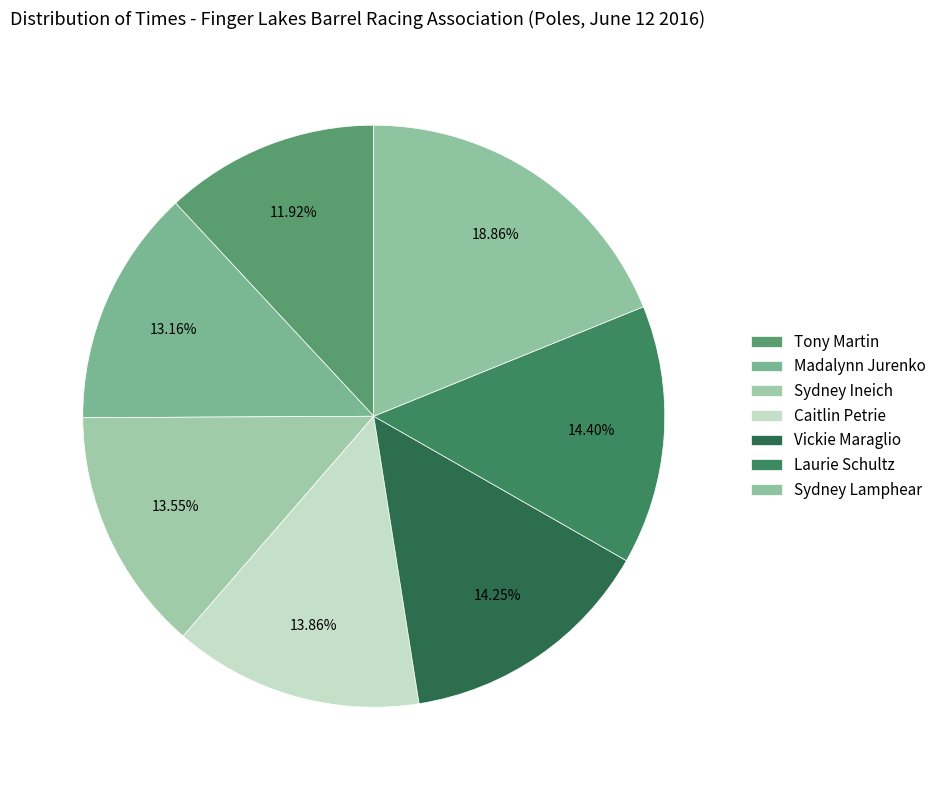

What is the ratio of the value at Madalynn Jurenko to the value at Sydney Ineich?

1.0